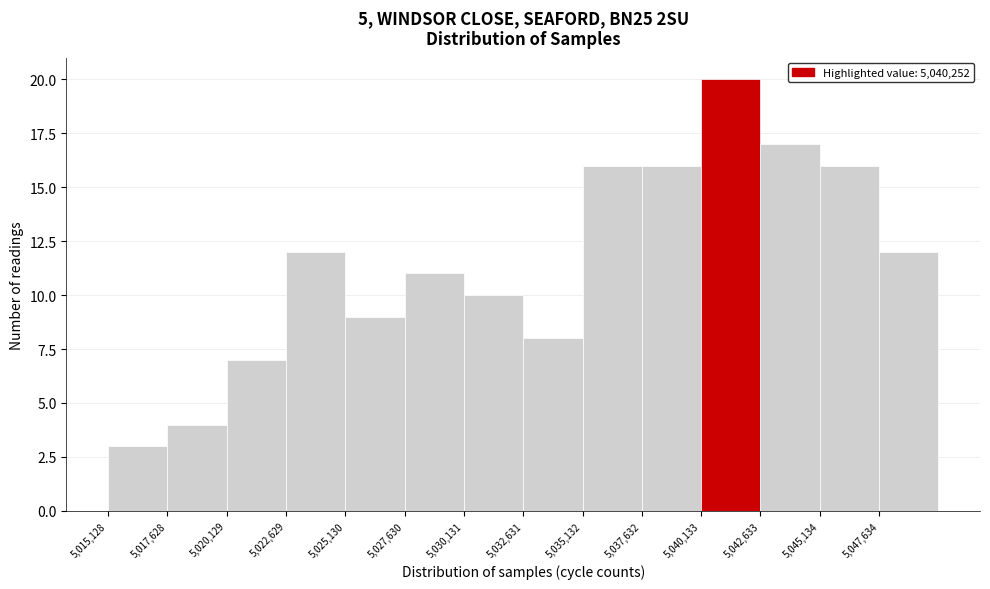

What is the height of the bar covering 5015000 to 5017500 on the x-axis? Neither the bar edges nor the heights are printed on the chart, so give them approximately, as read against the axes.

3